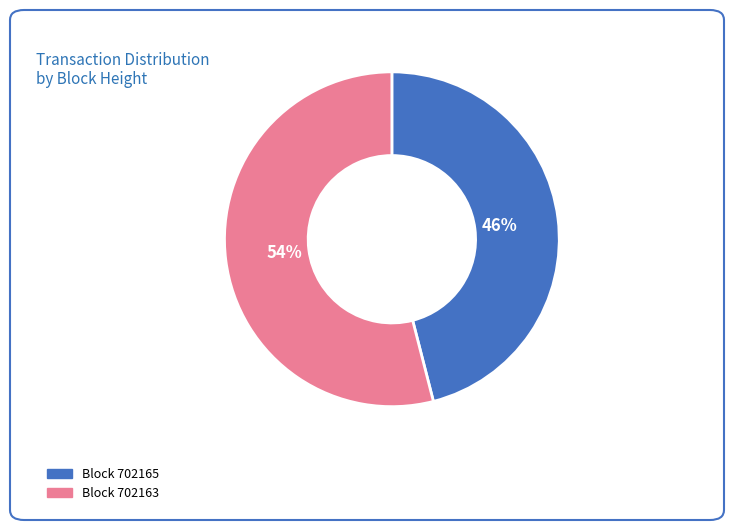

What is the smallest slice in the pie chart?

Block 702165